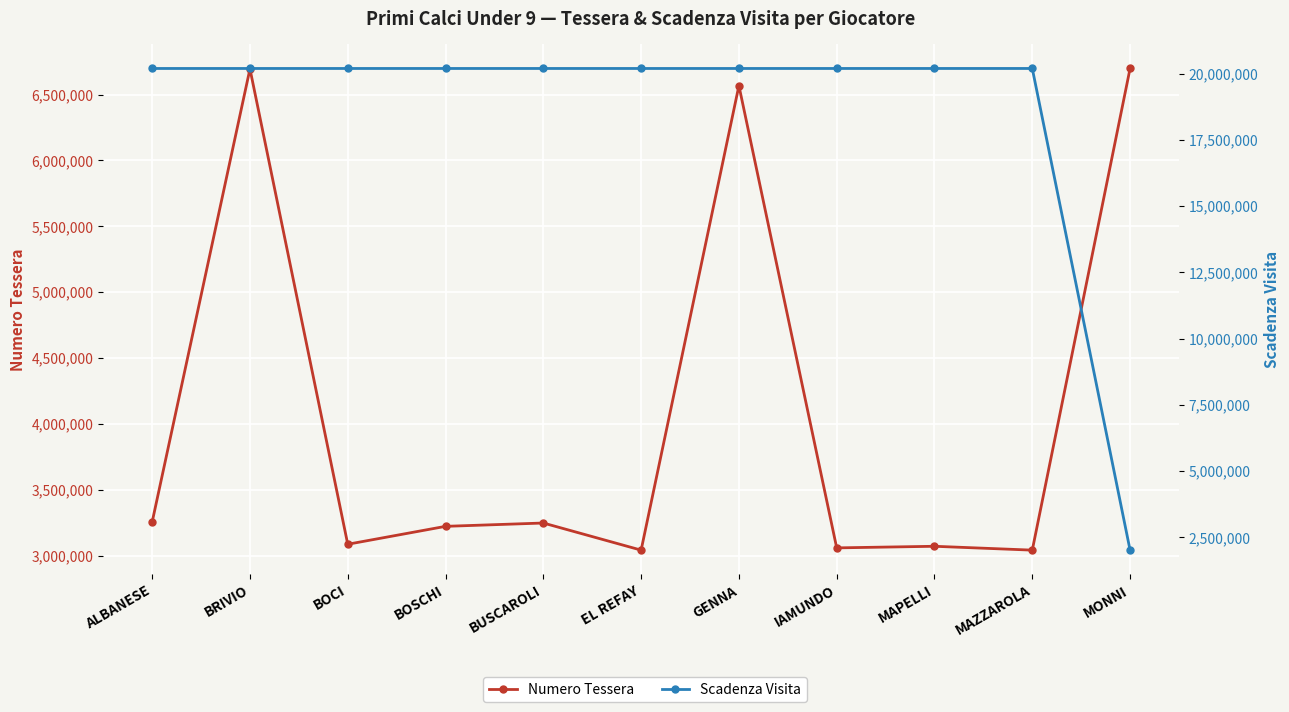

How many data points does each series have?

11